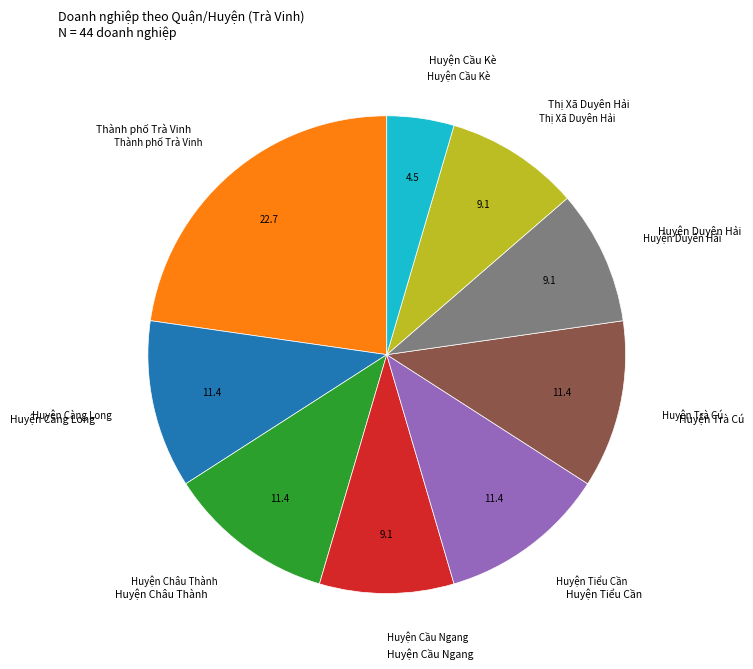

Does any single category account for the majority?

No